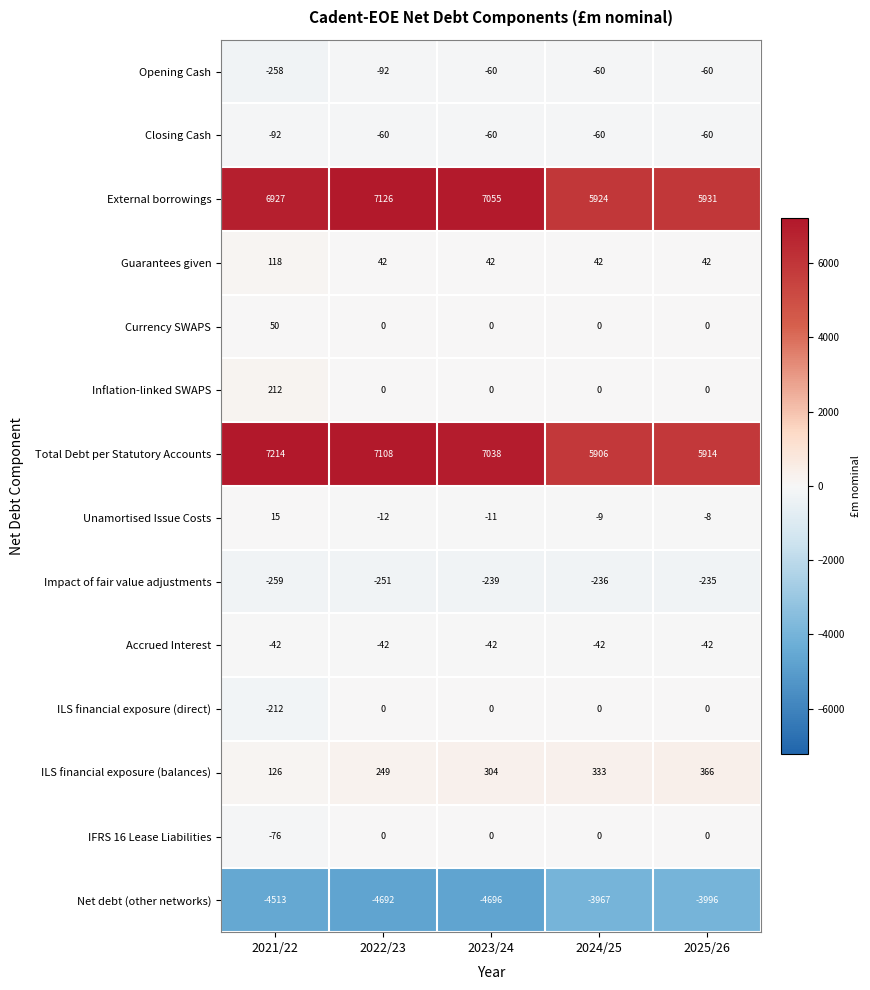

The Opening Cash series shows -140 at 2022/23. True or false?

False